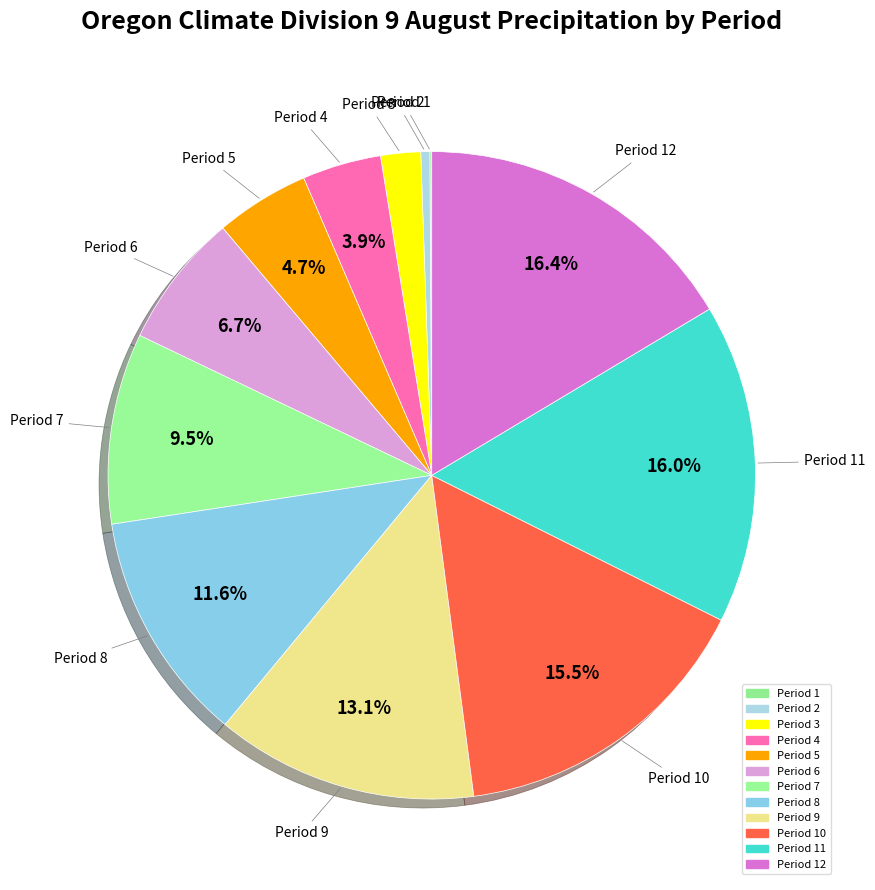

To the nearest percent, what is the average slice percentage?

8%